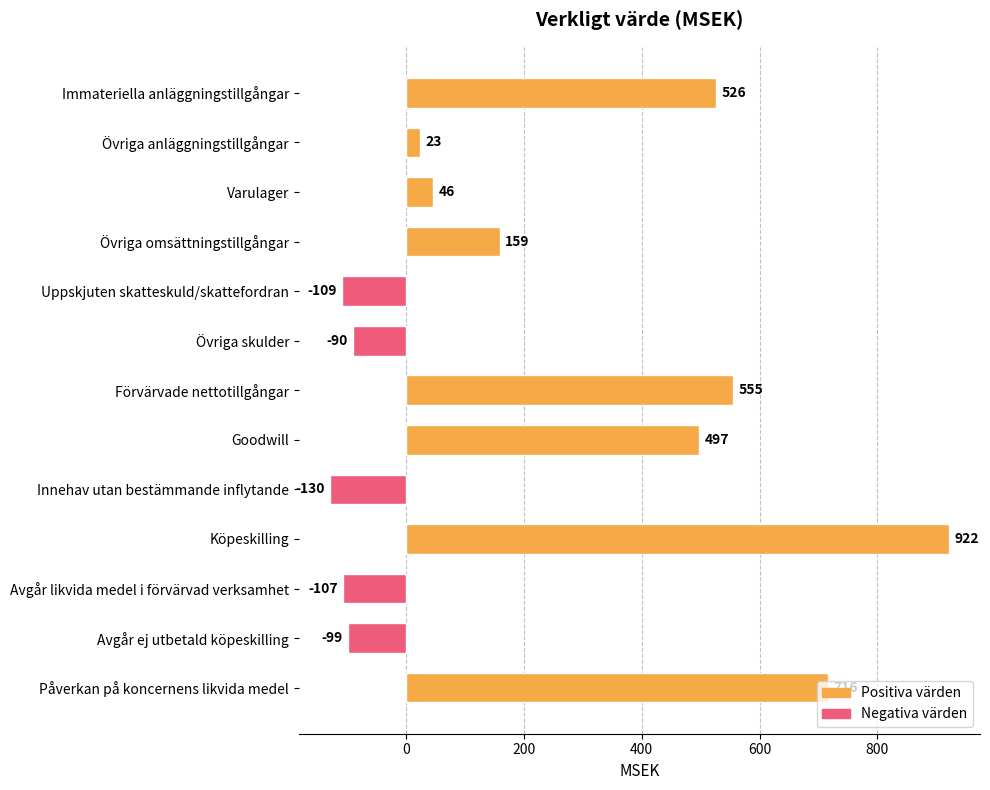

Rank the categories by value from highest to lowest.

Köpeskilling, Påverkan på koncernens likvida medel, Förvärvade nettotillgångar, Immateriella anläggningstillgångar, Goodwill, Övriga omsättningstillgångar, Varulager, Övriga anläggningstillgångar, Övriga skulder, Avgår ej utbetald köpeskilling, Avgår likvida medel i förvärvad verksamhet, Uppskjuten skatteskuld/skattefordran, Innehav utan bestämmande inflytande